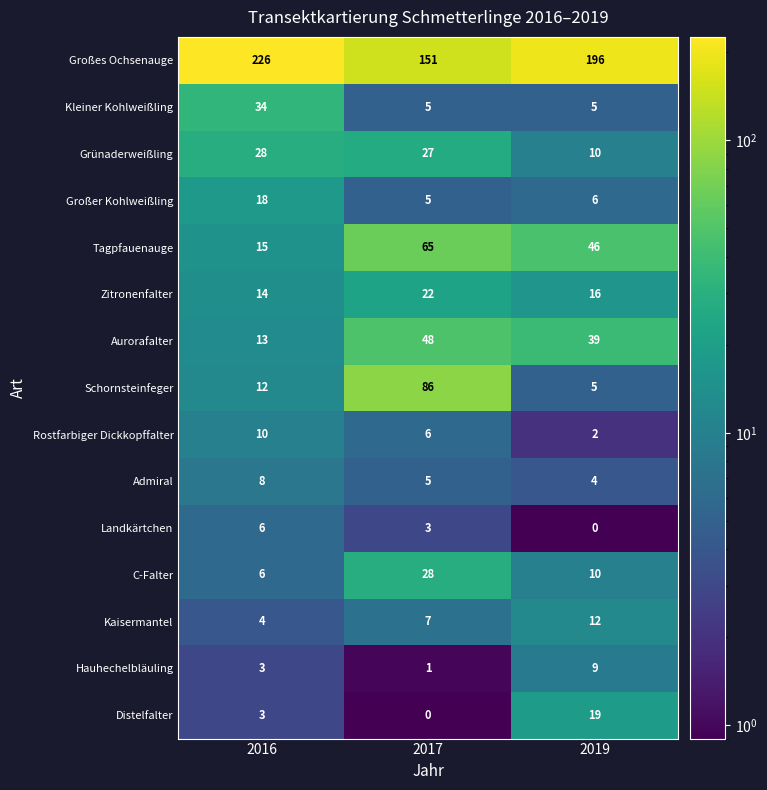

What is the average value of the Rostfarbiger Dickkopffalter series?

6